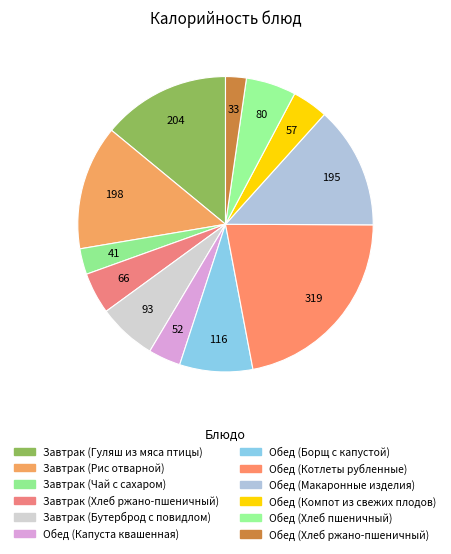

What is the largest slice in the pie chart?

Обед (Котлеты рубленные)